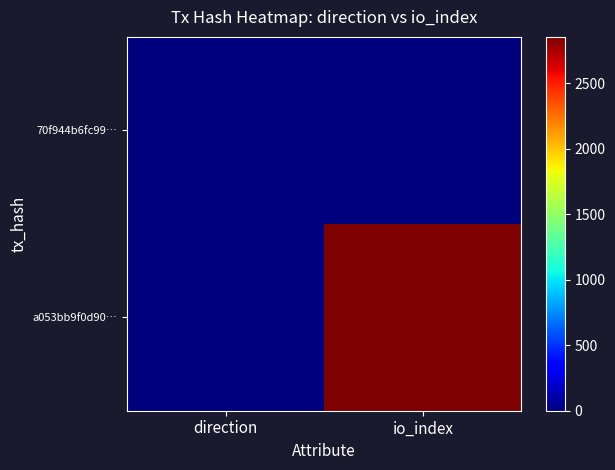

Which category has the highest value across all series?

io_index